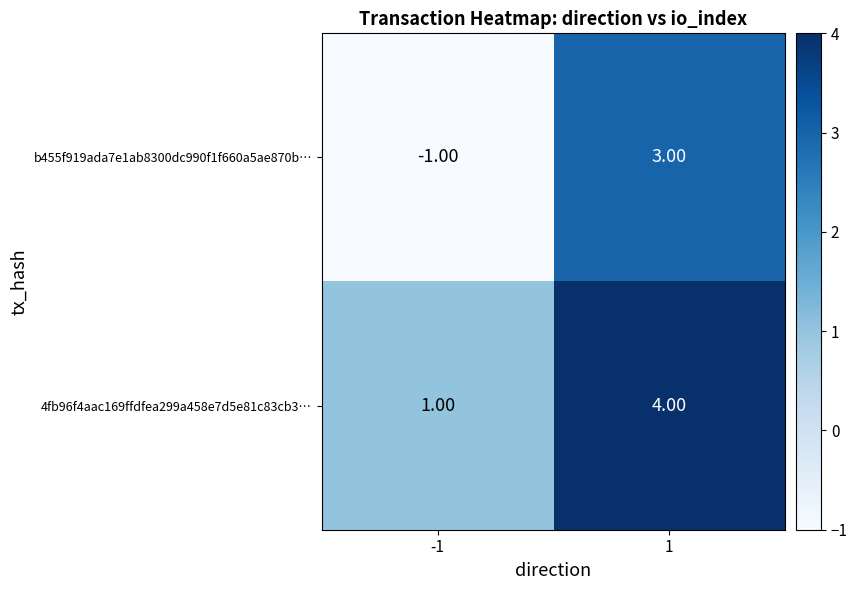

What is the total value across all series at 1?

7